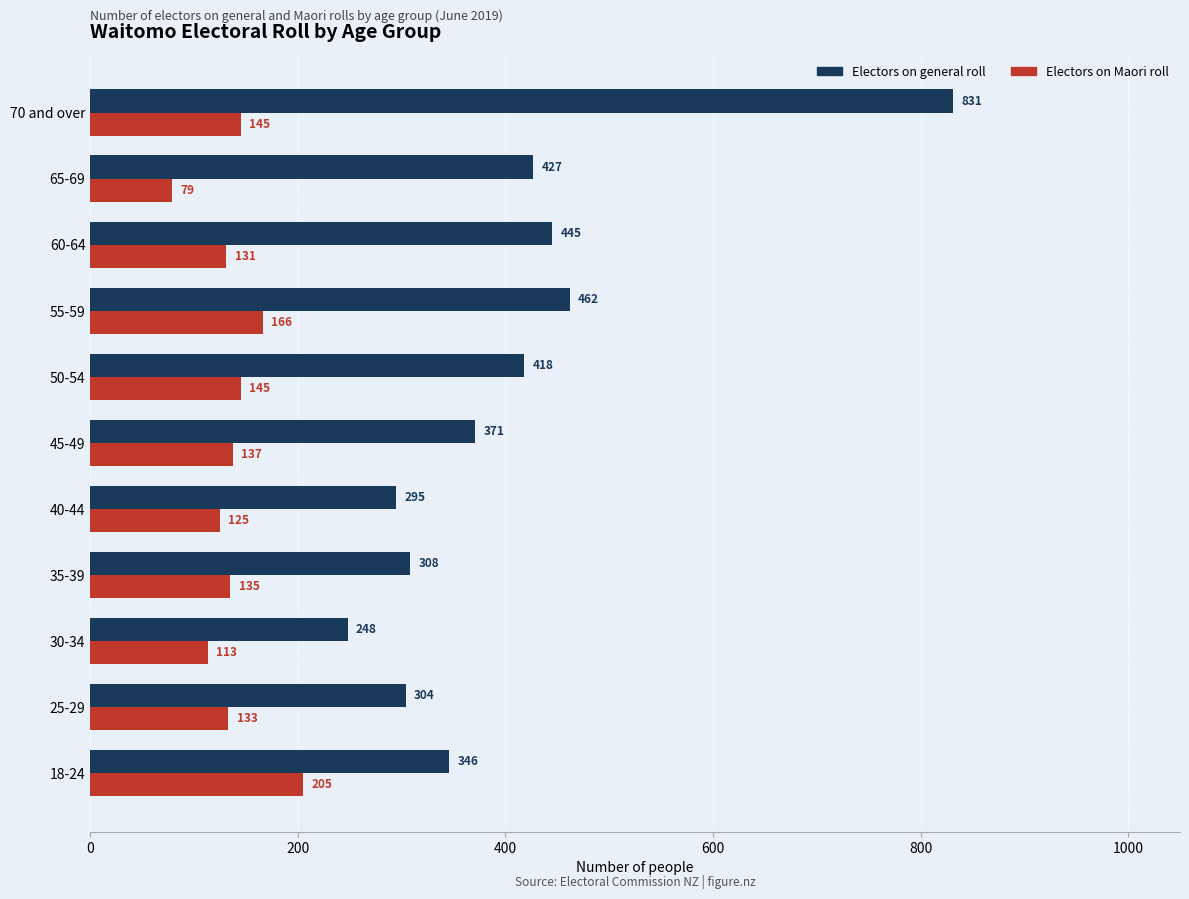

Rank the series at 70 and over from highest to lowest value.

Electors on general roll, Electors on Maori roll